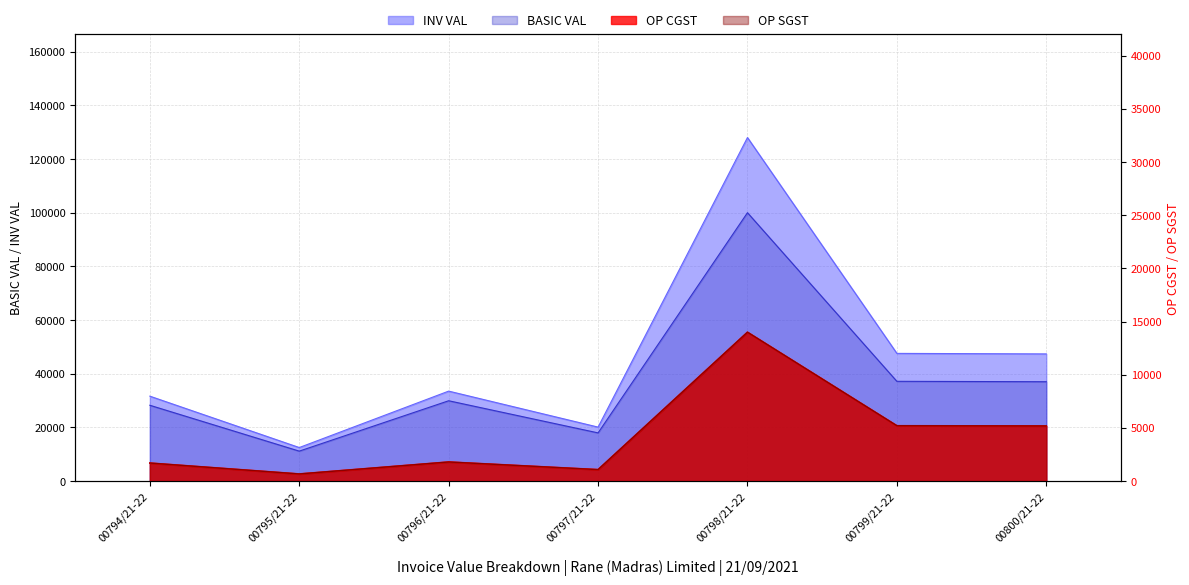

Where is the first local minimum for BASIC VAL?

00795/21-22